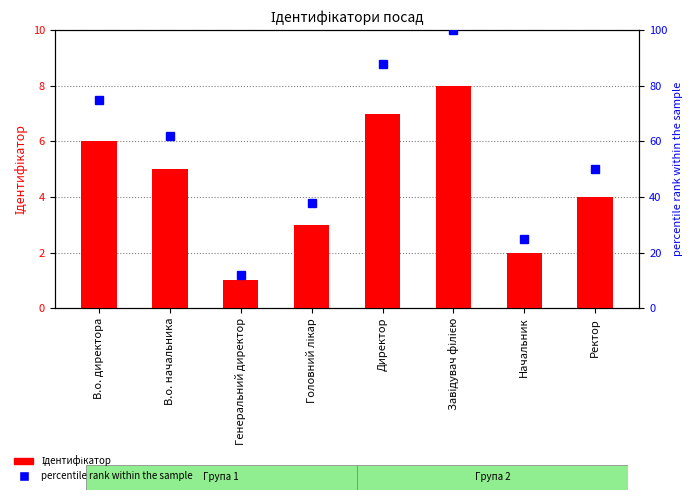

What is the sum of the Ідентифікатор values at Генеральний директор and В.о. начальника?

6